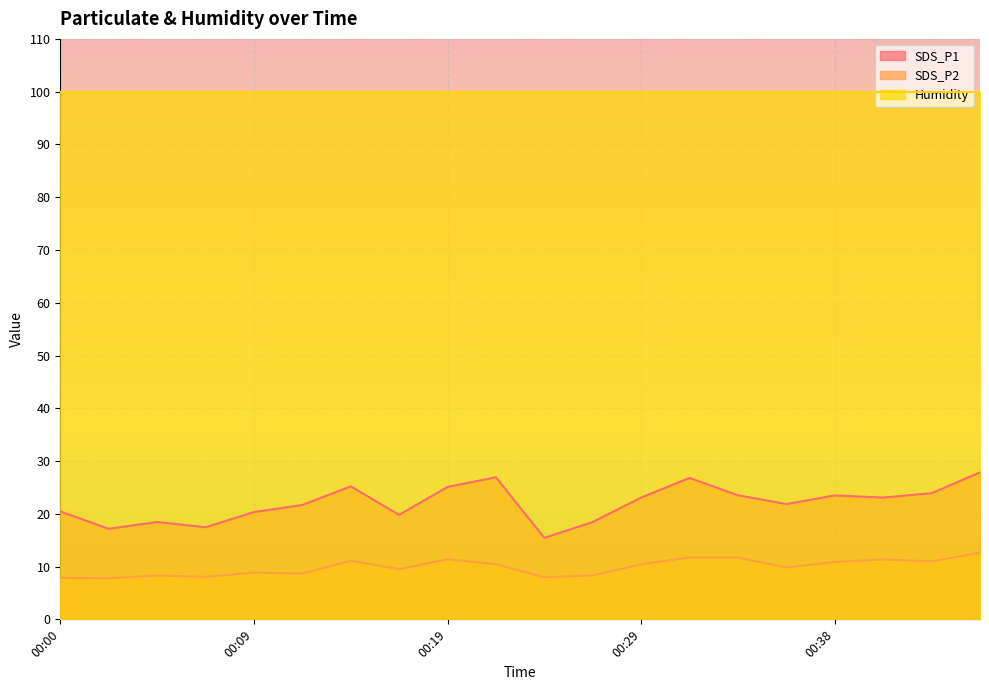

The value of SDS_P1 at 00:46 is 12.2. True or false?

False